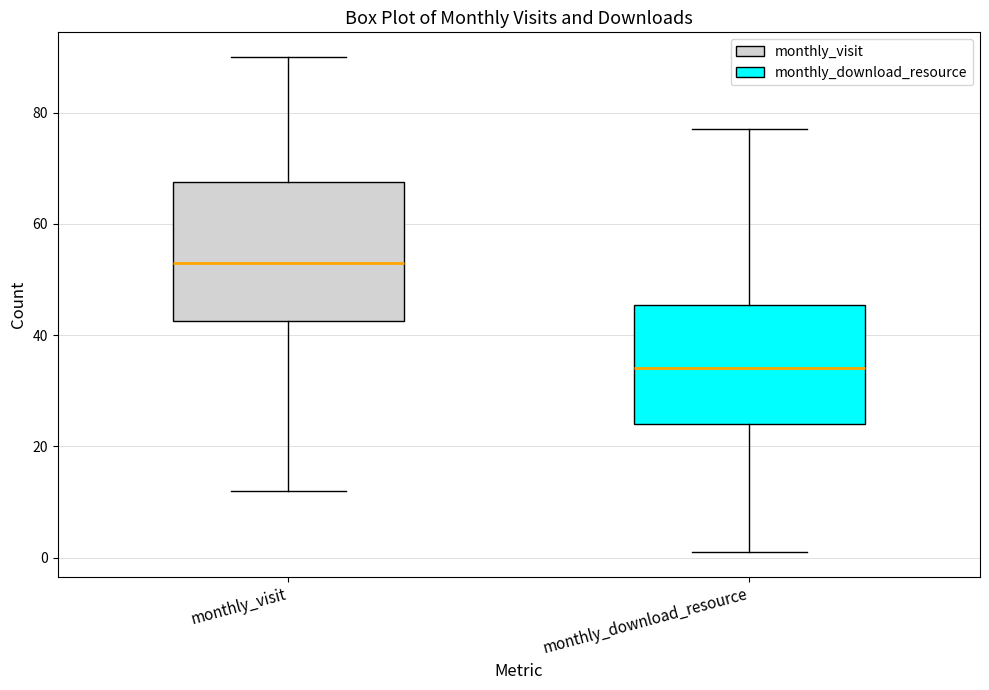

Where does the lower whisker of the box for monthly_visit end on the y-axis? The values are not printed on the chart, so give them approximately, as read against the axis.

12